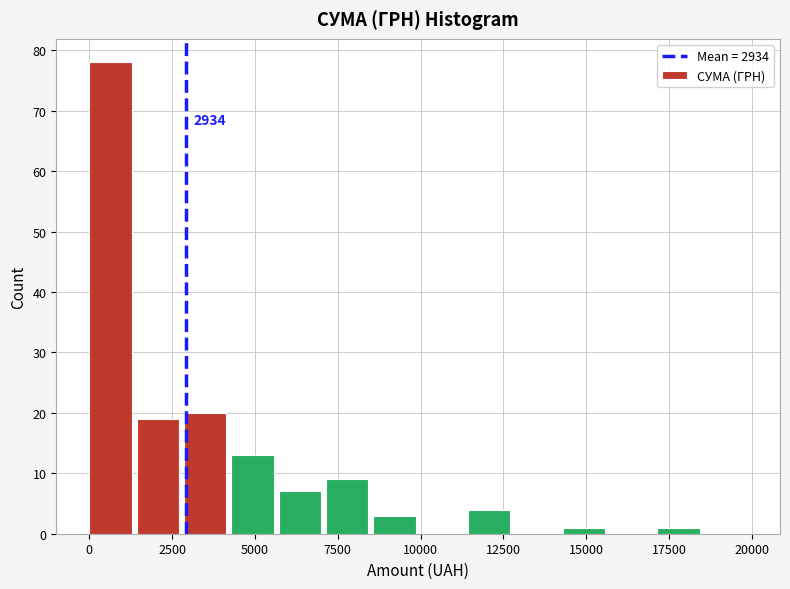

Read against the x-axis, roughly where is the centre of the tallest bar?

500